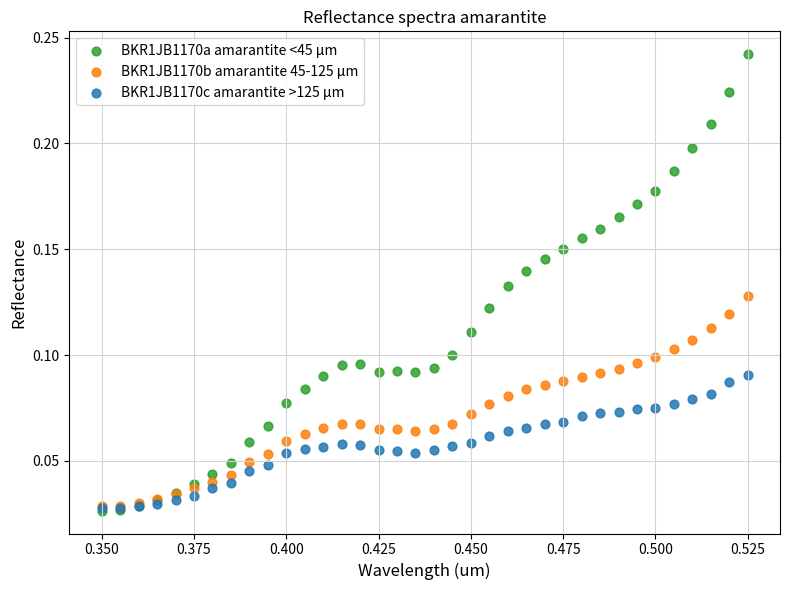

Which series contains the highest Y value?

BKR1JB1170a amarantite <45 µm